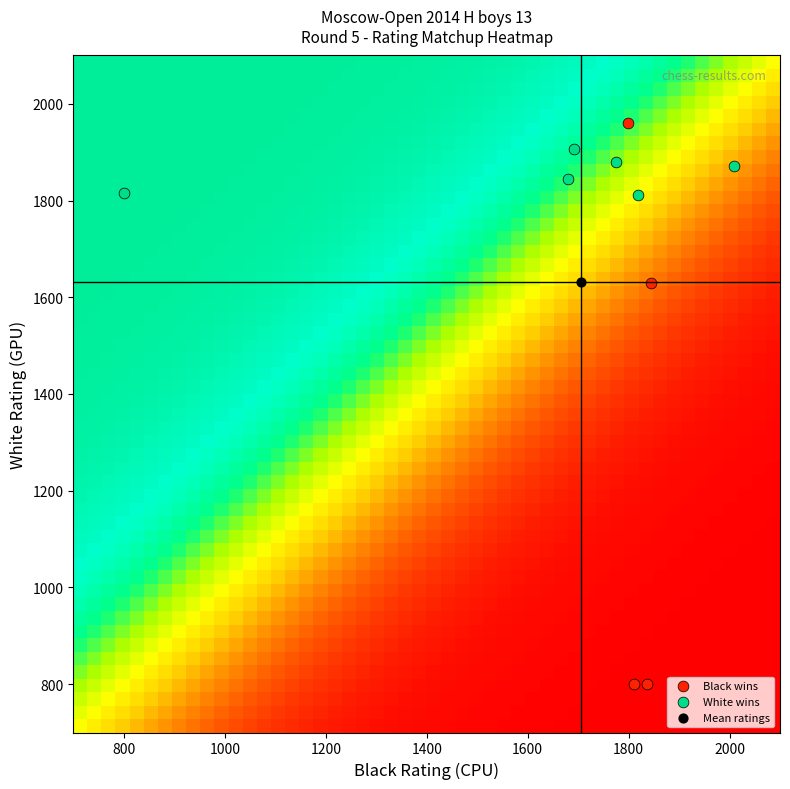

At which category is the sum across all series the highest?

1